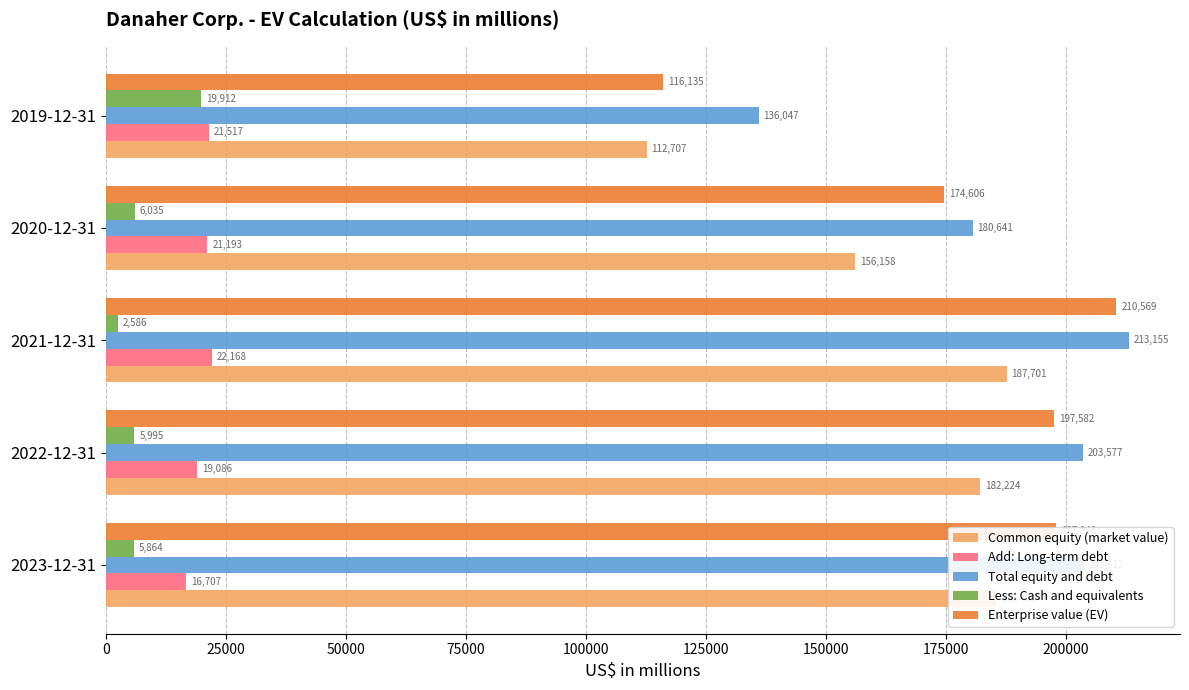

What is the highest value of the Add: Long-term debt series?

22168